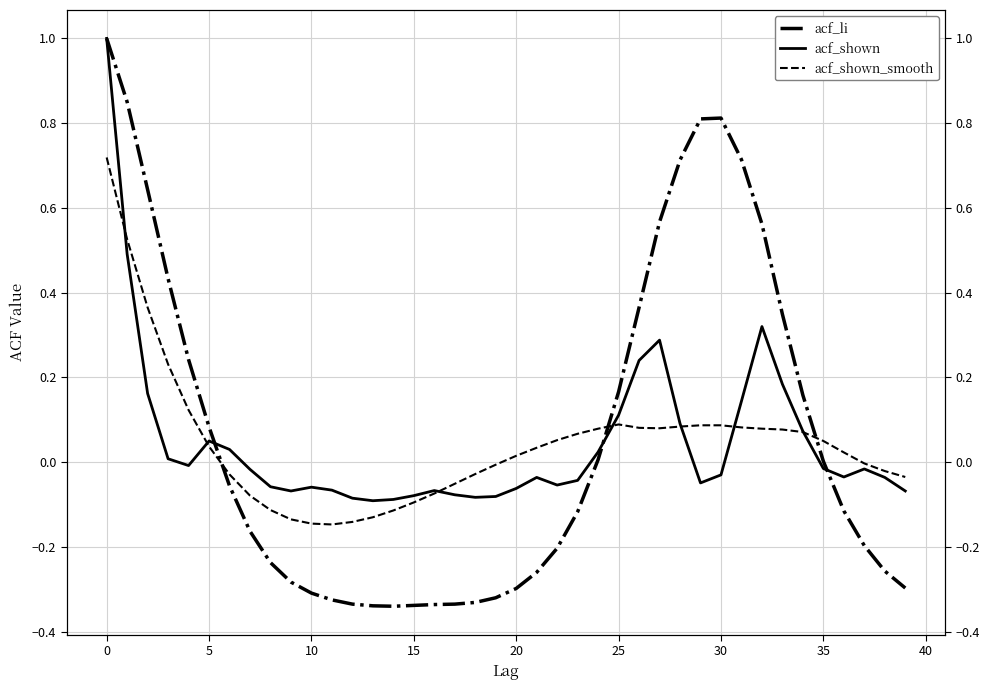

How many lines are shown in the chart?

3